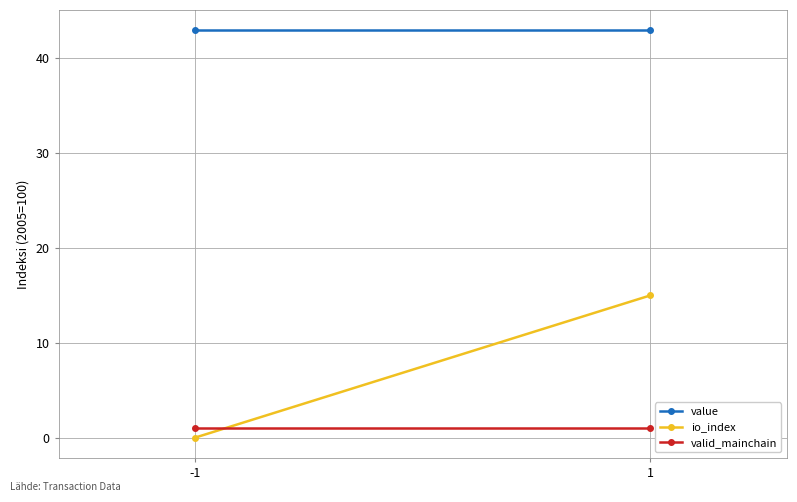

What is the sum of the value values at -1 and 1?

85.9